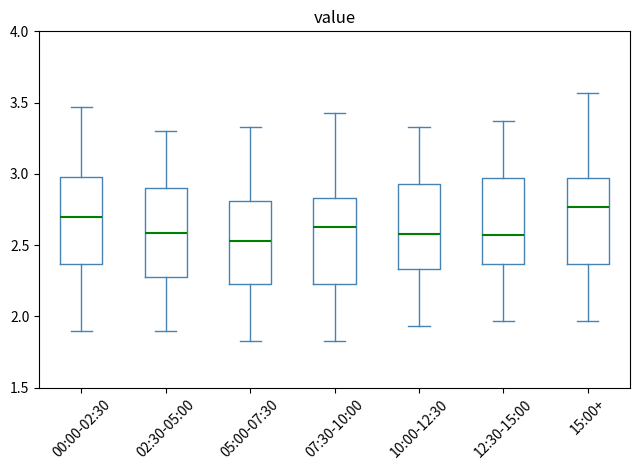

Reading left to right, read every box against the y-axis: the position of its median line, the range the box covers, and the ends of its whiskers. The values are not printed on the chart, so give them approximately, as read against the axis.

00:00-02:30: median 2.70, box 2.35 to 3.00, whiskers 1.90 to 3.45
02:30-05:00: median 2.60, box 2.30 to 2.90, whiskers 1.90 to 3.30
05:00-07:30: median 2.55, box 2.25 to 2.80, whiskers 1.85 to 3.35
07:30-10:00: median 2.65, box 2.25 to 2.85, whiskers 1.85 to 3.45
10:00-12:30: median 2.60, box 2.35 to 2.95, whiskers 1.95 to 3.35
12:30-15:00: median 2.55, box 2.35 to 2.95, whiskers 1.95 to 3.35
15:00+: median 2.75, box 2.35 to 2.95, whiskers 1.95 to 3.55